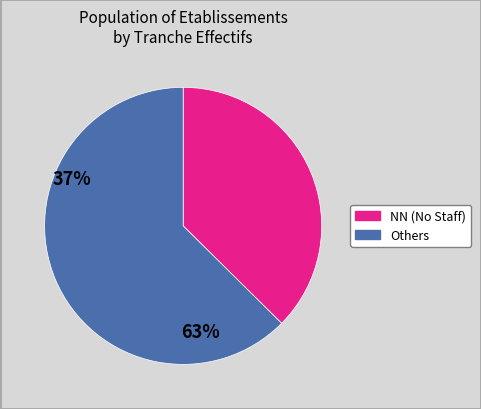

Is there a majority slice in this chart?

Yes